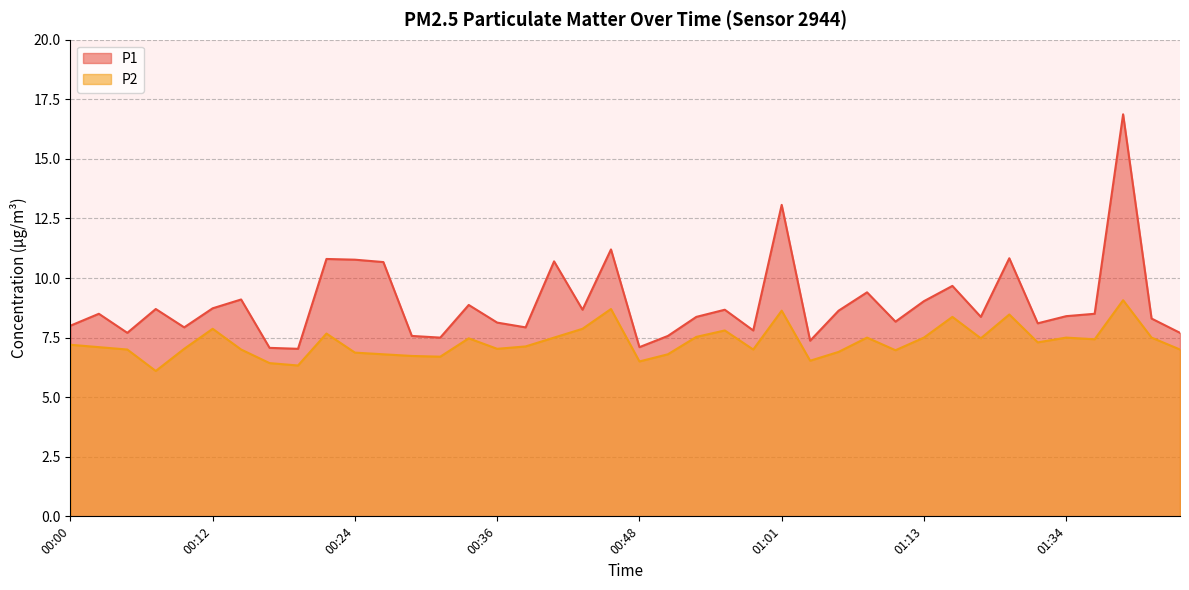

Which series has the largest total across all categories?

P1